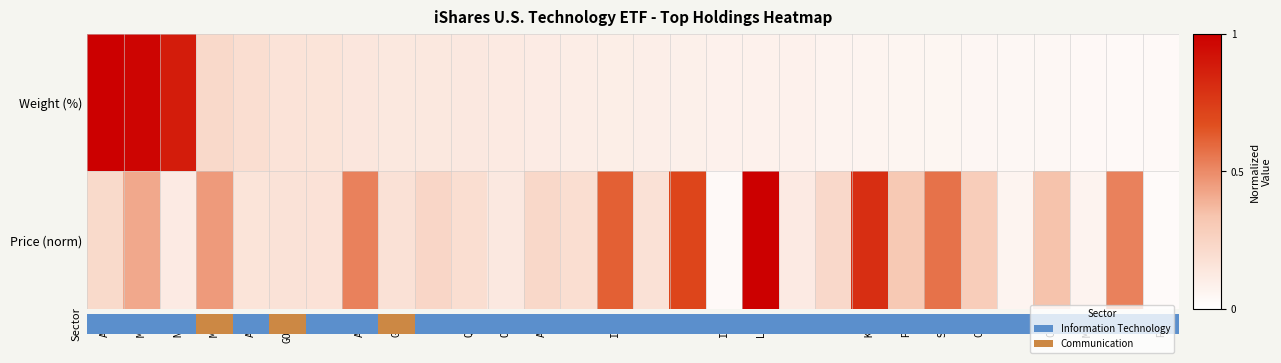

Rank the series by their maximum value, from lowest to highest.

Weight (%), Price (norm)